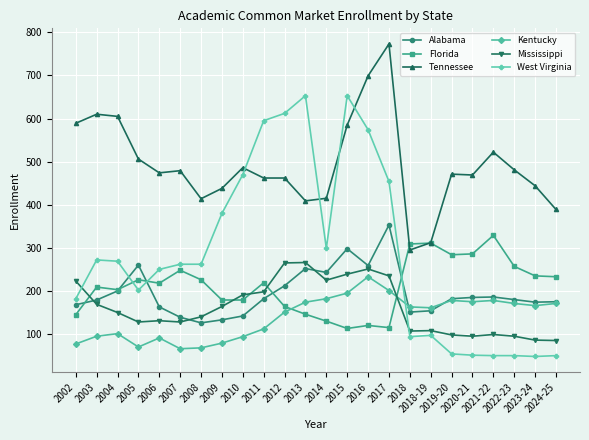

What is the label of the 2nd point from the right?

2023-24